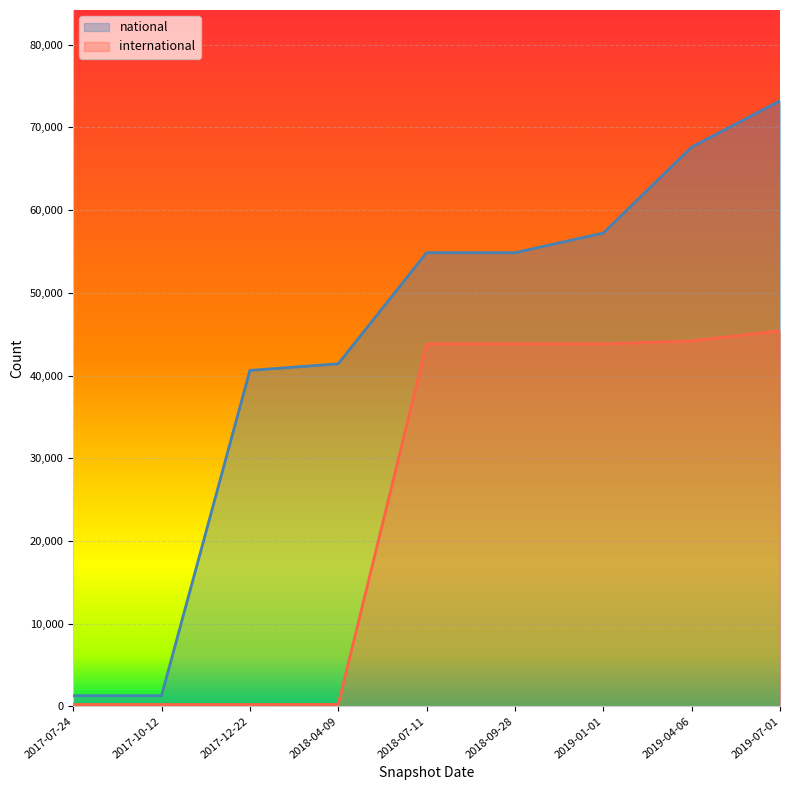

True or false: national and international intersect in this chart.

False